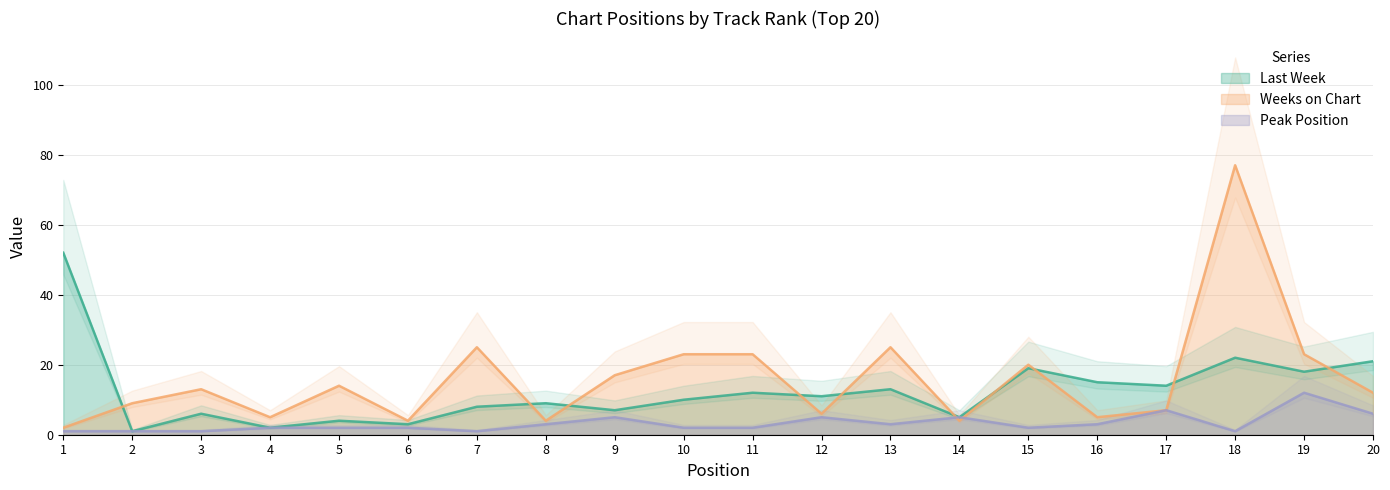

How many lines are shown in the chart?

3